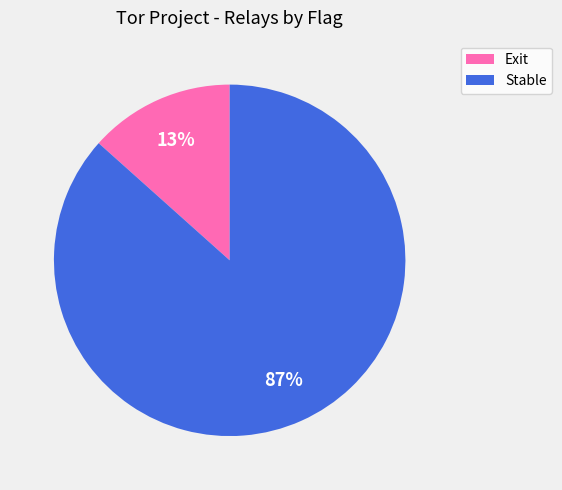

What is the largest slice in the pie chart?

Stable